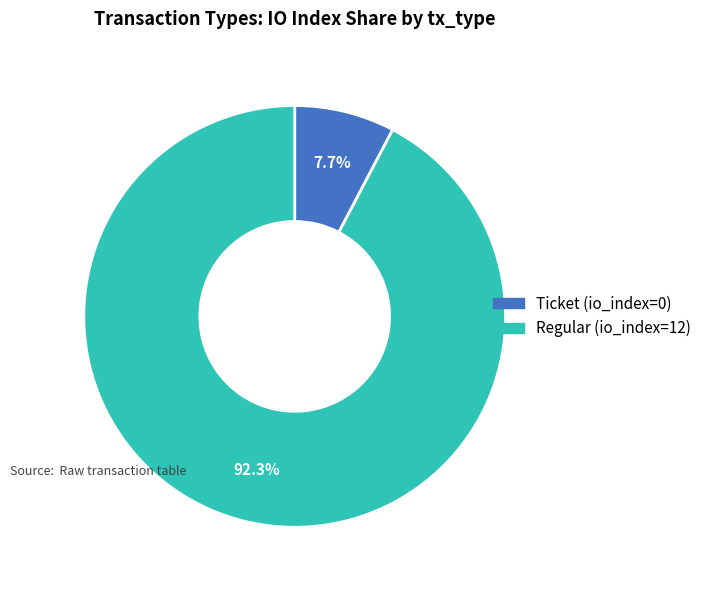

To the nearest percent, what is the difference between the Ticket and Regular slice percentages?

85%